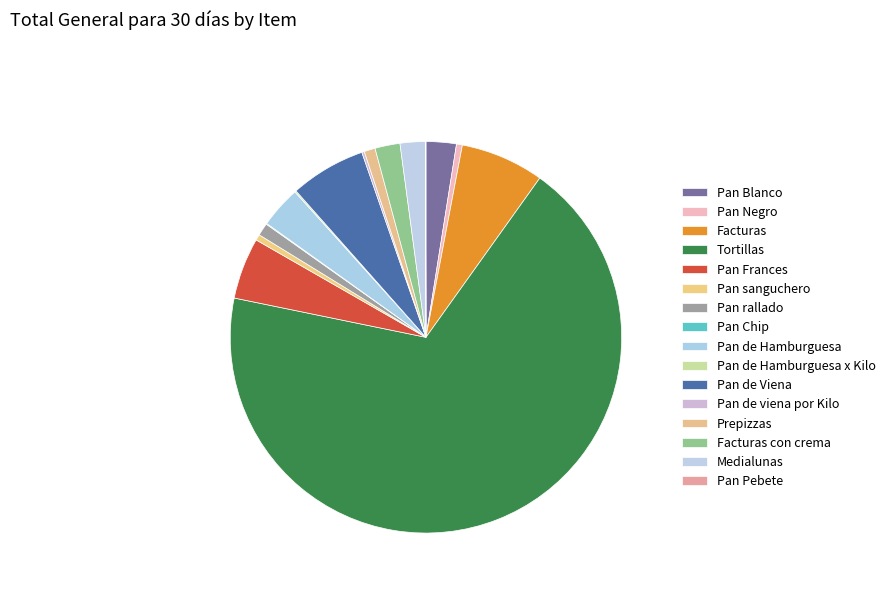

How much of the chart is everything except Pan de Viena?

93.8%